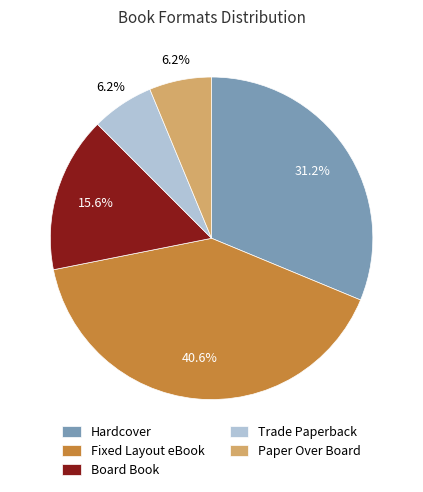

How many slices are in this pie chart?

5